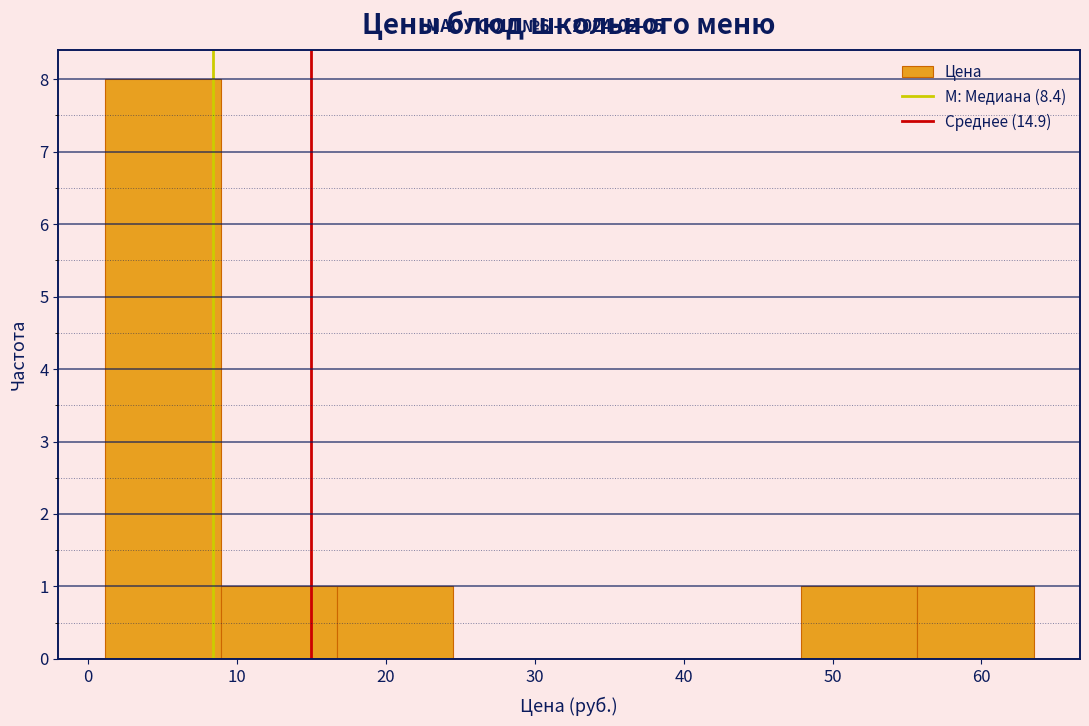

Reading left to right, list every bar in this chart as the range it spans on the x-axis followed by its height. Neither the bar edges nor the heights are printed on the chart, so give them approximately, as read against the axes.

1 to 9: 8
9 to 17: 1
17 to 25: 1
25 to 32: 0
32 to 40: 0
40 to 48: 0
48 to 56: 1
56 to 64: 1